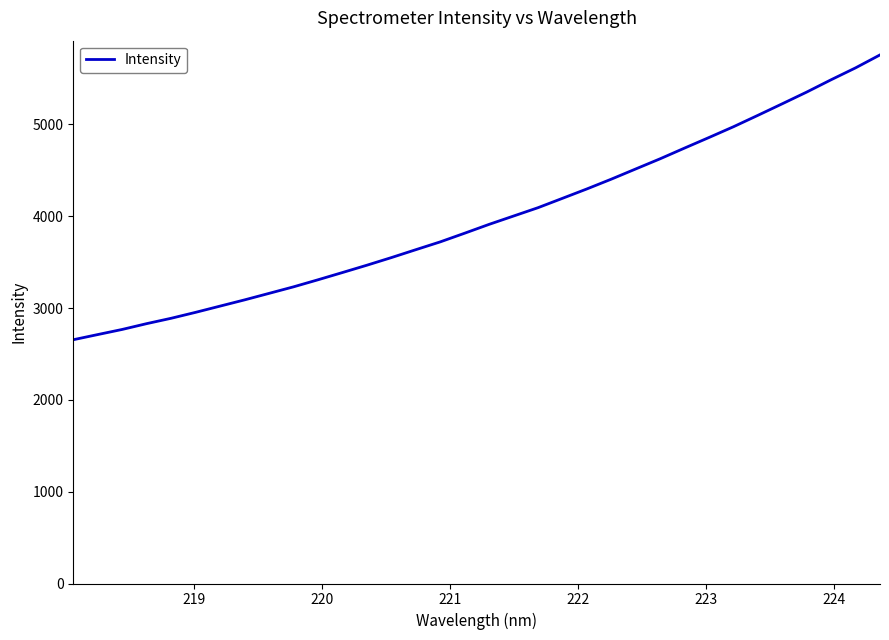

What is the maximum value shown in the chart?

5757.3